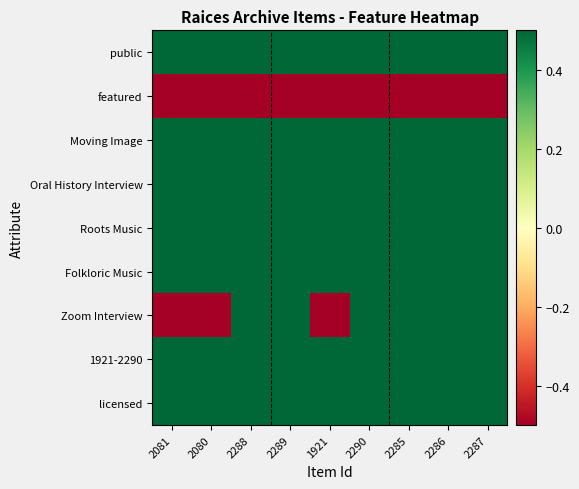

What is the smallest value displayed?

-0.5